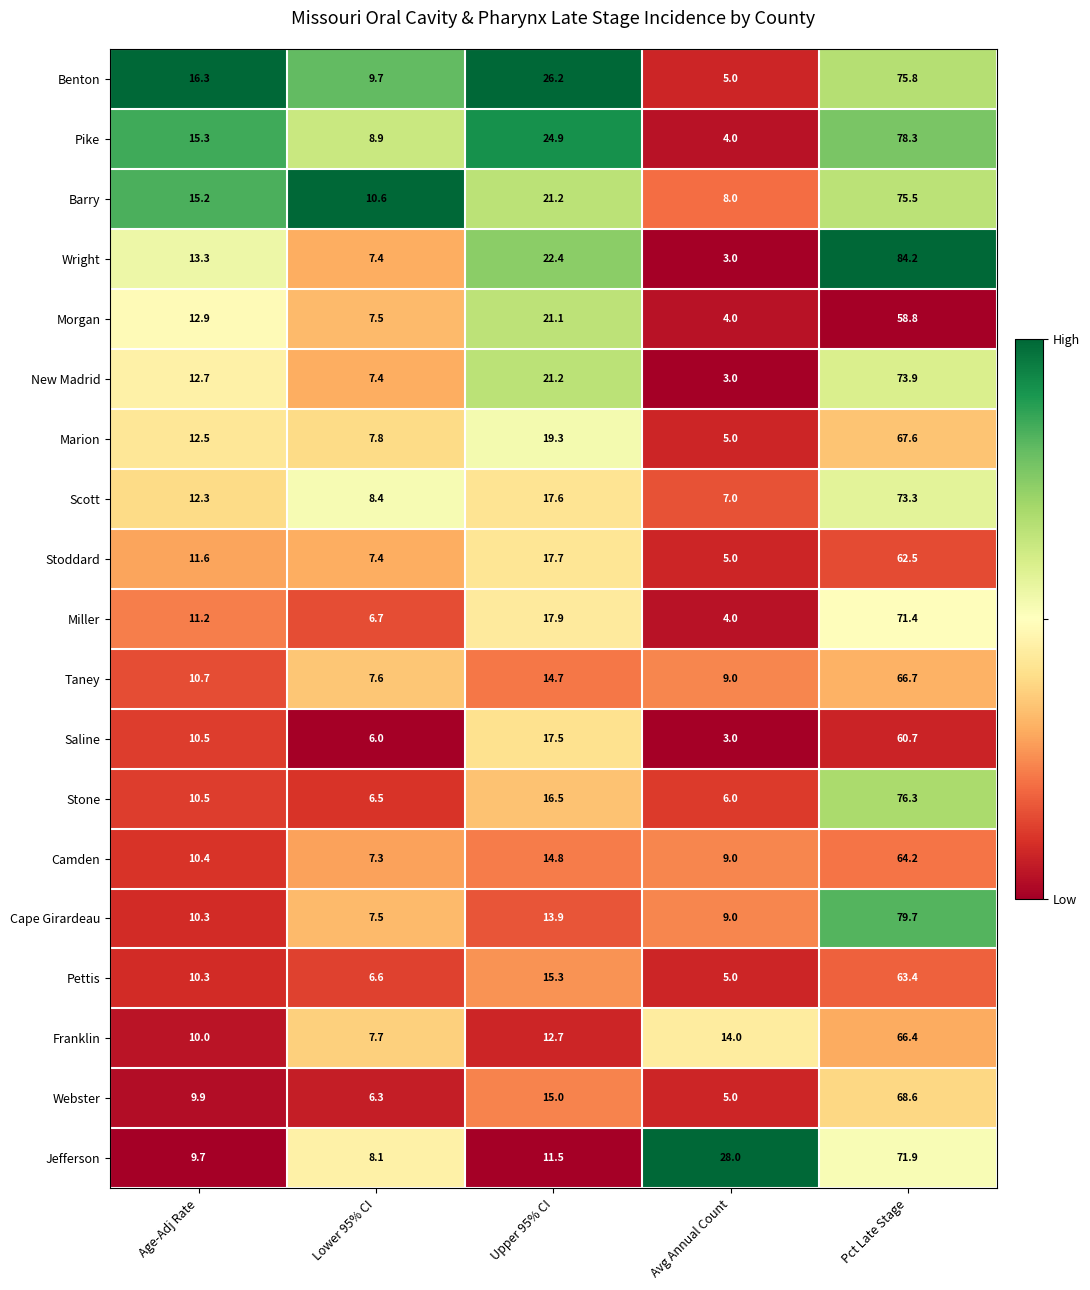

What is the total value across all series at Avg Annual Count?

136.0